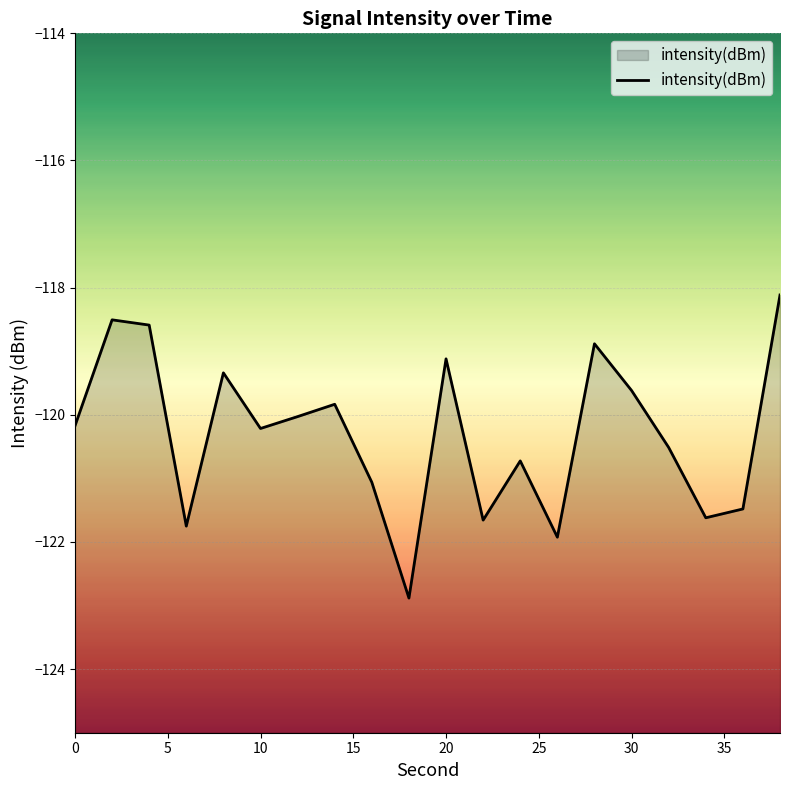

What is the value of the 14th point from the left?

-121.9